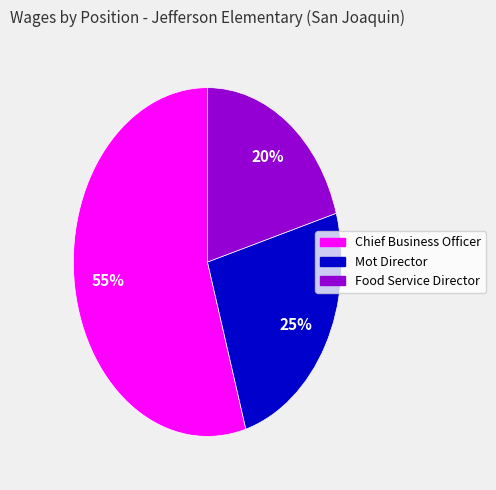

To the nearest percent, what is the difference between the Chief Business Officer and Mot Director slice percentages?

30%